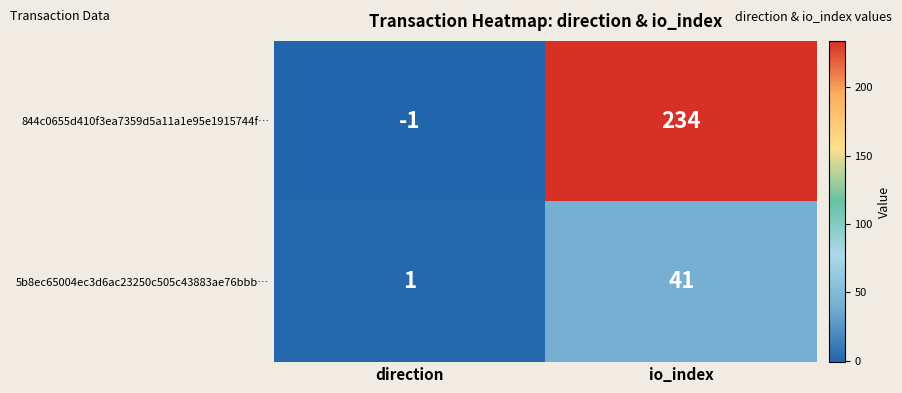

Read the 5b8ec65004ec3d6ac23250c505c43883ae76bbb… value at io_index, to the nearest 10.

40